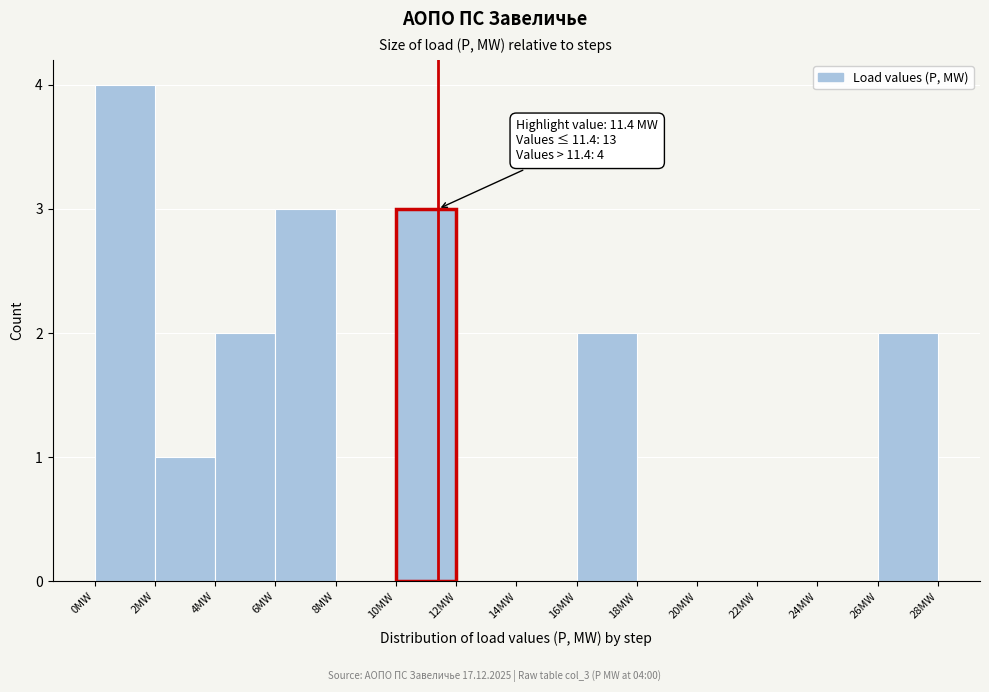

Which range on the x-axis has the tallest bar?

0 to 2